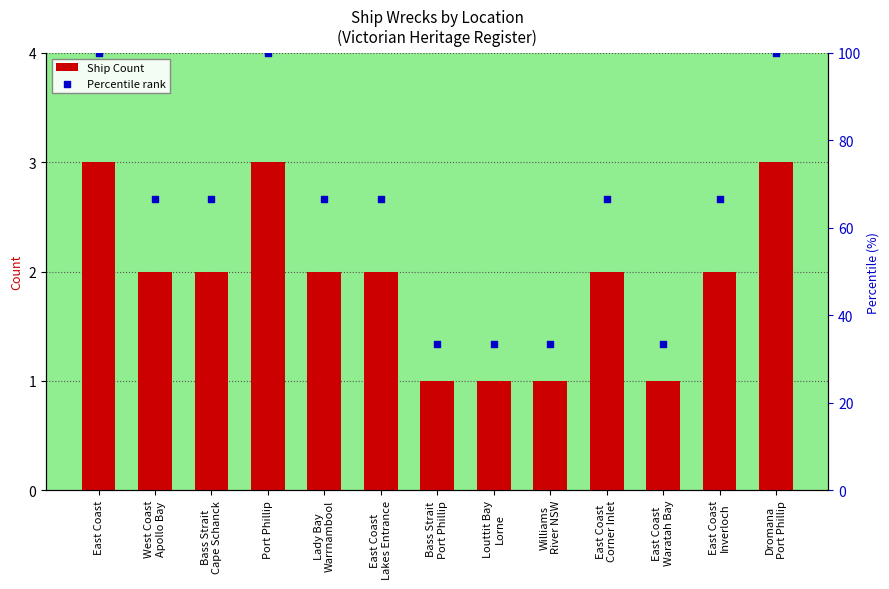

Which series has the largest total across all categories?

Percentile rank